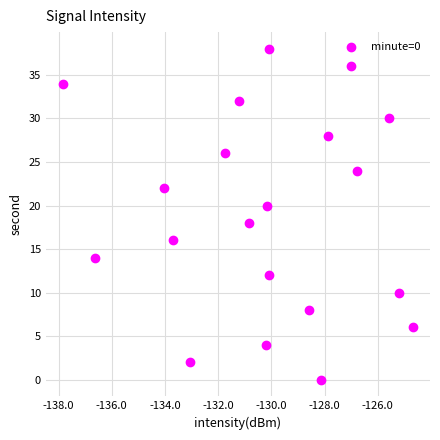

What is the range of Y values (max minus min)?

38